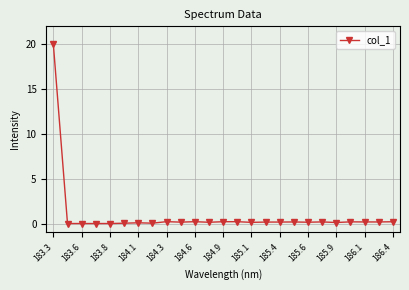

What is the average value?

0.9